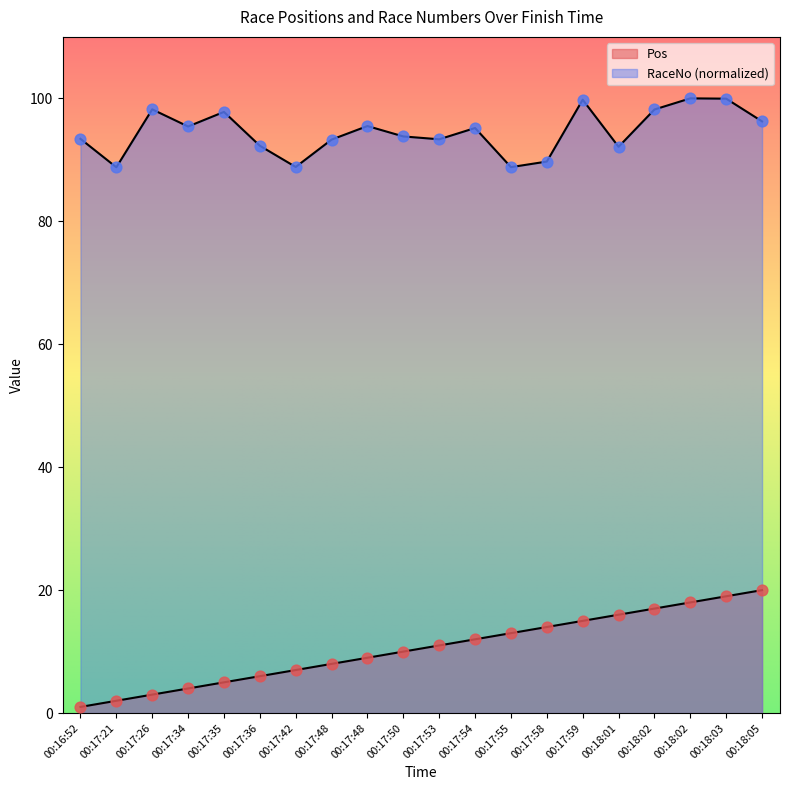

At which category is the sum across all series the highest?

00:18:03